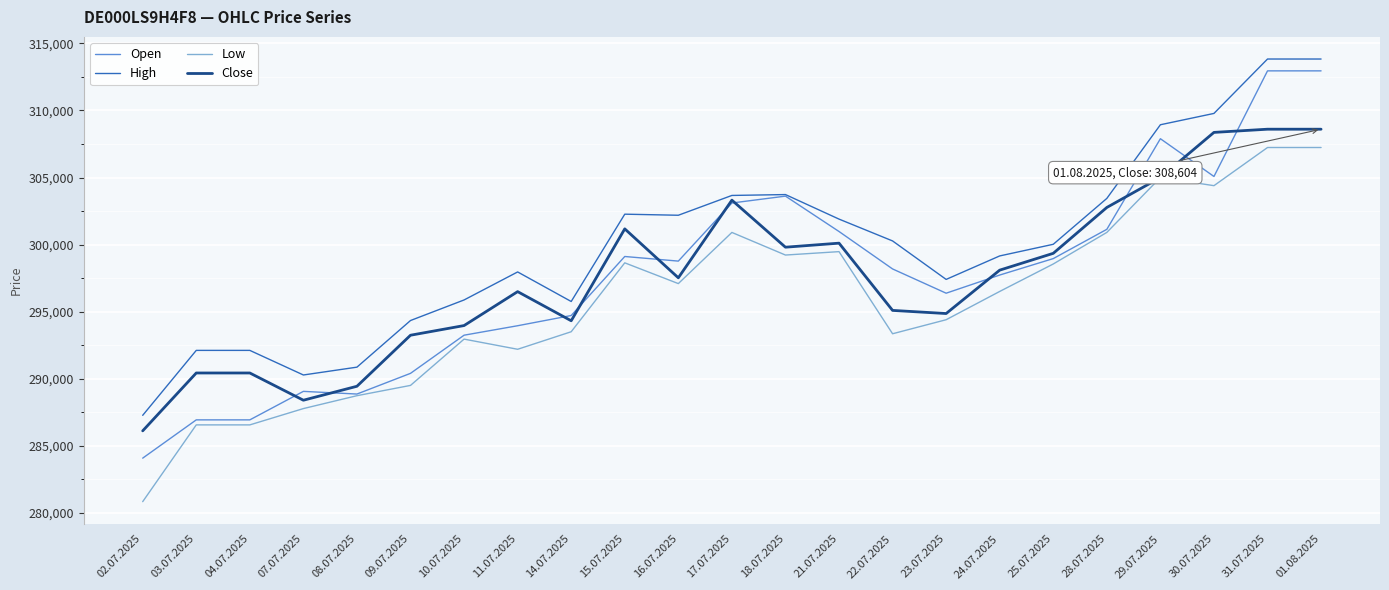

Read the Close value at 16.07.2025, to the nearest 10.

297520